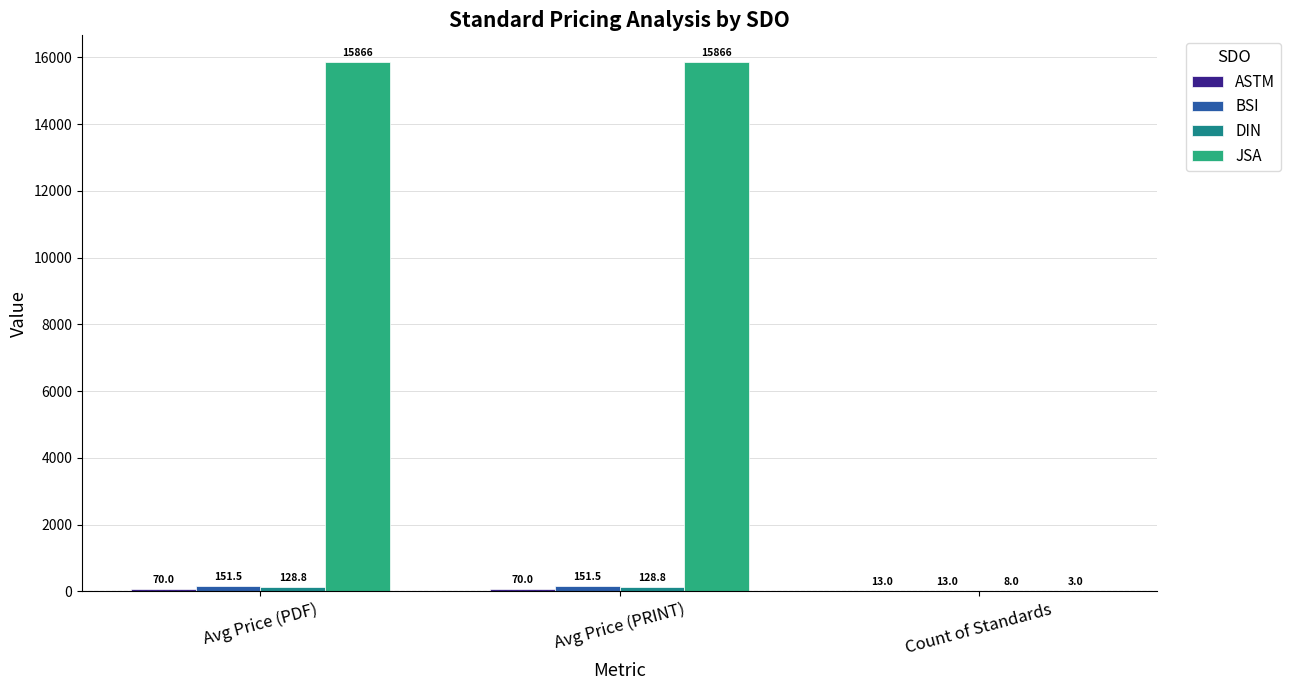

Which series has the largest total across all categories?

JSA